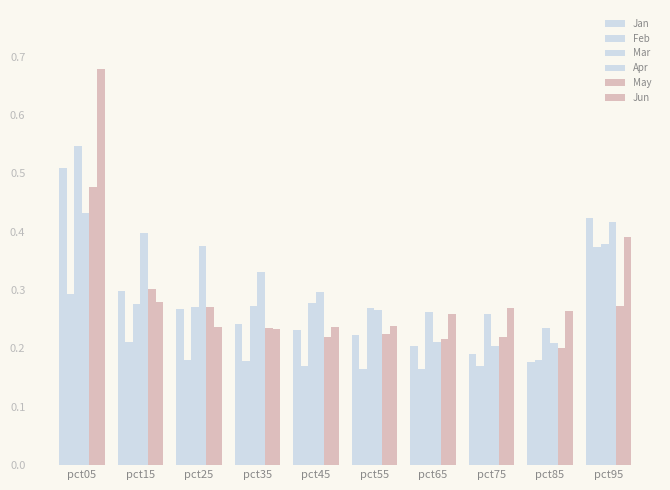

Reading right to left, transcribe all the data shown in this chart.

Jan: pct95=0.4	pct85=0.2	pct75=0.2	pct65=0.2	pct55=0.2	pct45=0.2	pct35=0.2	pct25=0.3	pct15=0.3	pct05=0.5
Feb: pct95=0.4	pct85=0.2	pct75=0.2	pct65=0.2	pct55=0.2	pct45=0.2	pct35=0.2	pct25=0.2	pct15=0.2	pct05=0.3
Mar: pct95=0.4	pct85=0.2	pct75=0.3	pct65=0.3	pct55=0.3	pct45=0.3	pct35=0.3	pct25=0.3	pct15=0.3	pct05=0.5
Apr: pct95=0.4	pct85=0.2	pct75=0.2	pct65=0.2	pct55=0.3	pct45=0.3	pct35=0.3	pct25=0.4	pct15=0.4	pct05=0.4
May: pct95=0.3	pct85=0.2	pct75=0.2	pct65=0.2	pct55=0.2	pct45=0.2	pct35=0.2	pct25=0.3	pct15=0.3	pct05=0.5
Jun: pct95=0.4	pct85=0.3	pct75=0.3	pct65=0.3	pct55=0.2	pct45=0.2	pct35=0.2	pct25=0.2	pct15=0.3	pct05=0.7